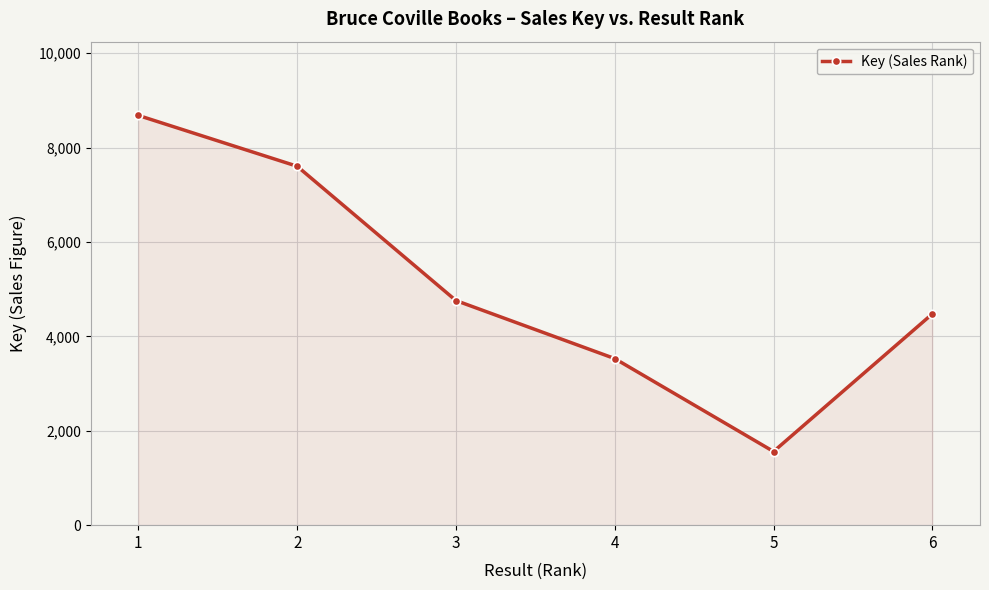

What is the greatest value displayed?

8683